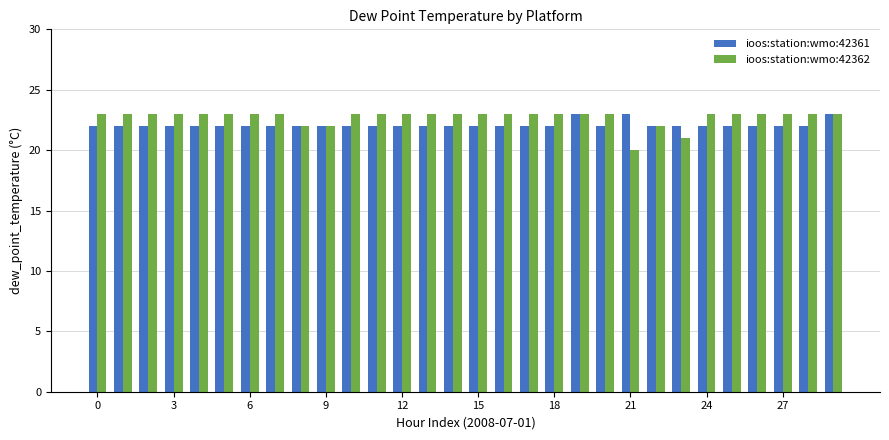

What are all the series names shown in the legend?

ioos:station:wmo:42361, ioos:station:wmo:42362